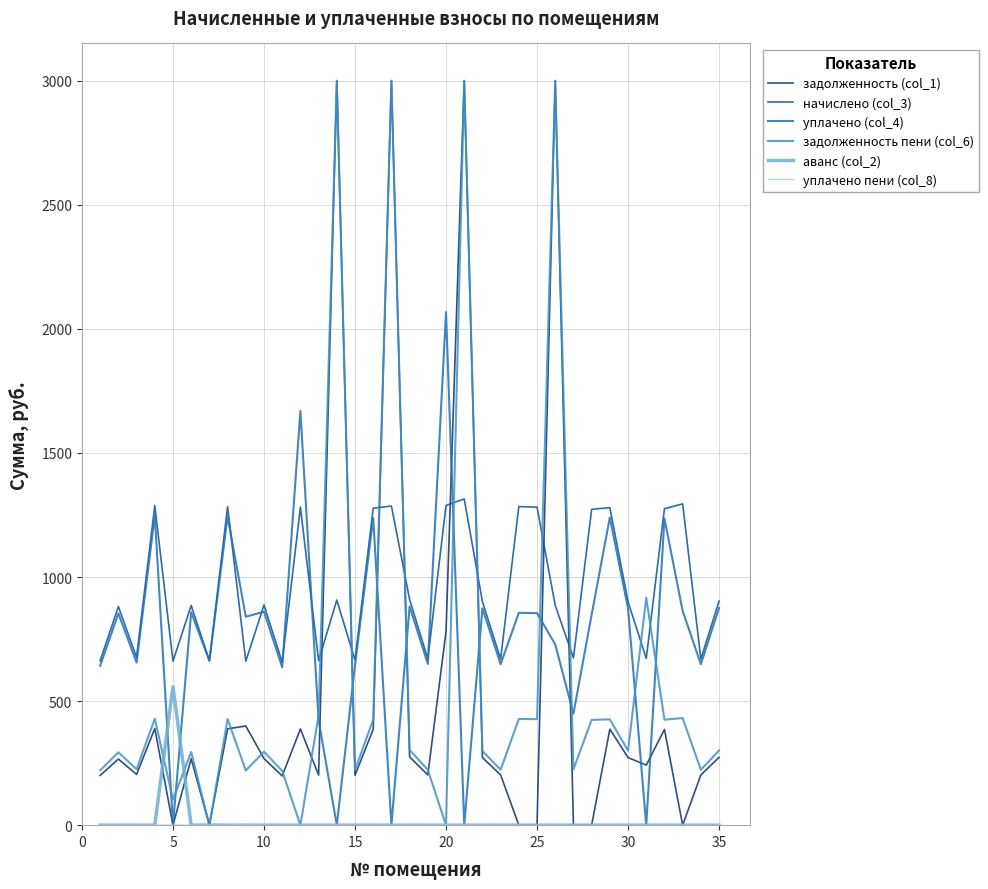

True or false: задолженность (col_1) and начислено (col_3) cross at least once.

True